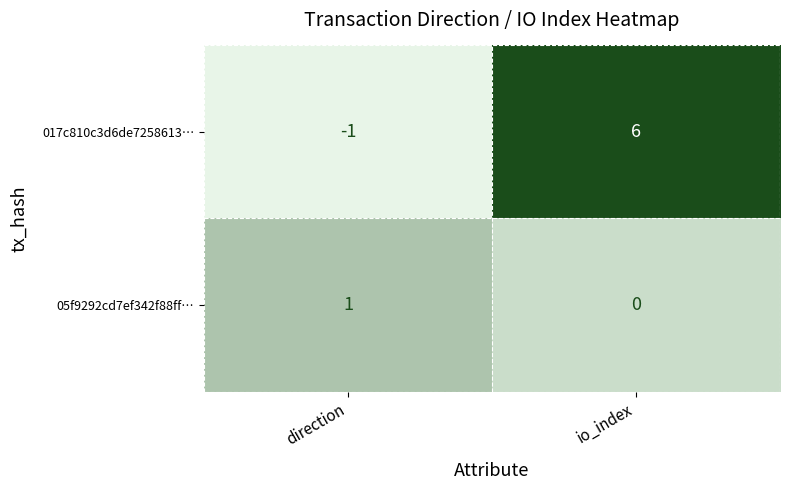

The 017c810c3d6de7258613… series shows -1 at direction. True or false?

True